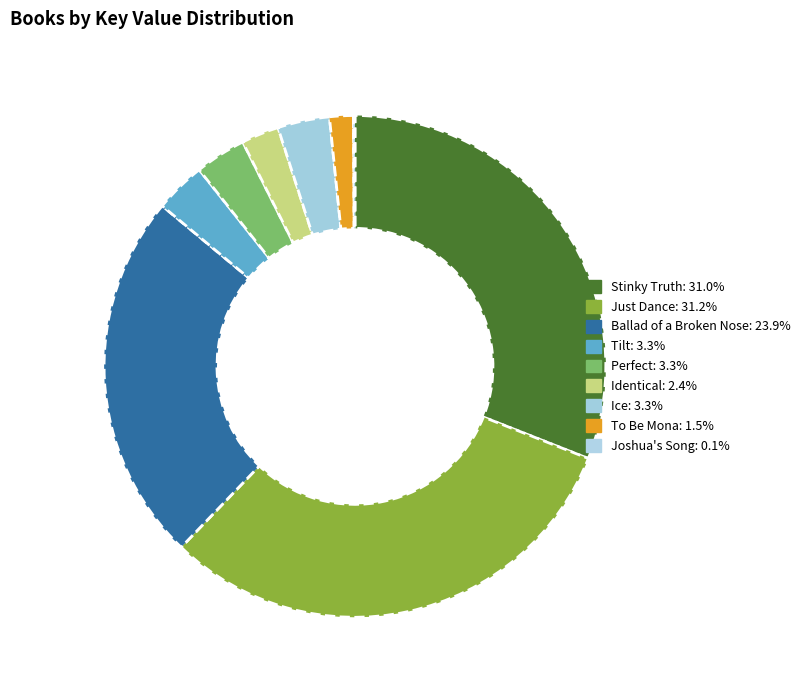

Combined, what portion of the pie is Joshua's Song and Tilt?

3.4%